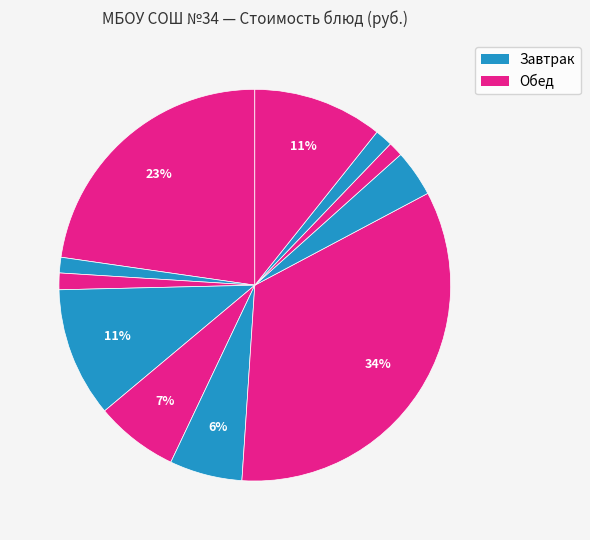

How many slices are in this pie chart?

11